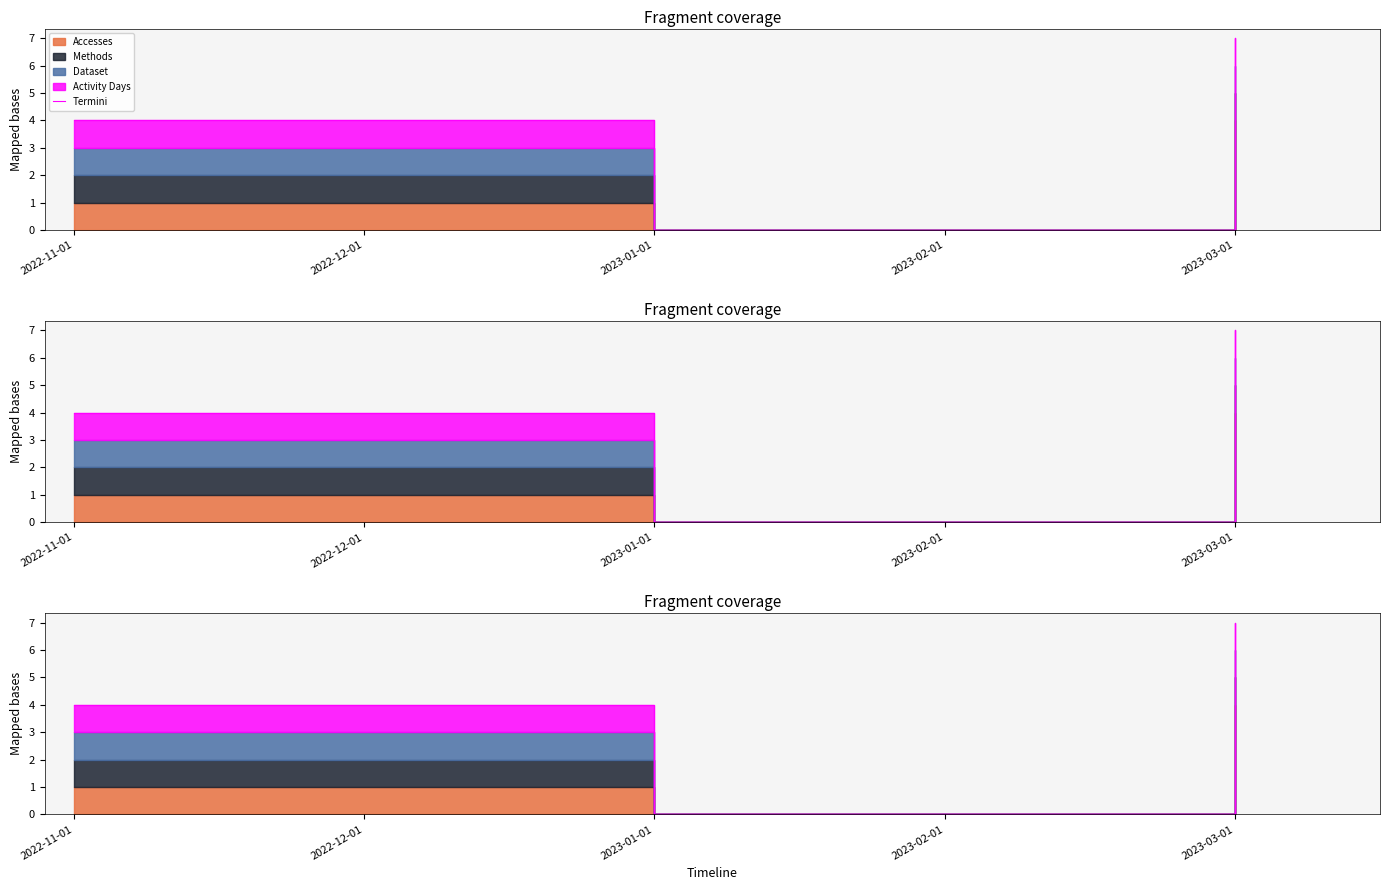

What is the difference between the second highest and minimum values?

4